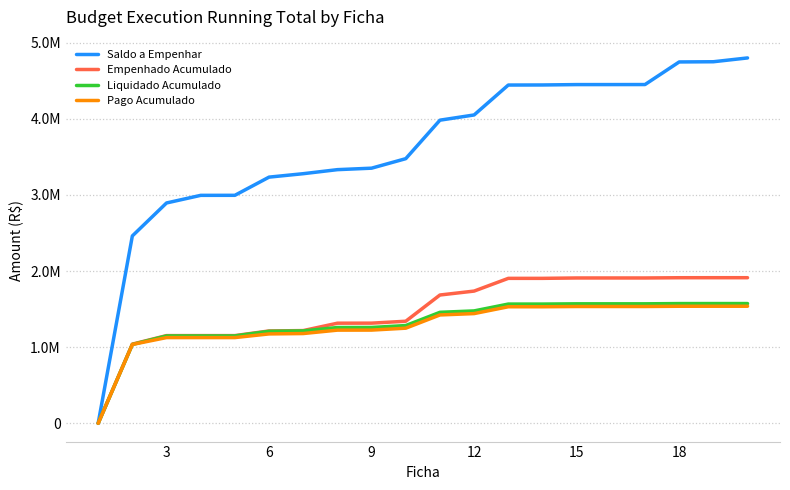

Reading right to left, extract all data points from this chart.

Saldo a Empenhar: 4798319.6	4748319.6	4745624.6	4448894.6	4448394.6	4448294.6	4443294.6	4442294.6	4049506.6	3980964.4	3475467.3	3350610.8	3331210.8	3278174.9	3233108.1	2994209.5	2993709.5	2893709.5	2460678.6	500.0
Empenhado Acumulado: 1912280.4	1912280.4	1911975.4	1908705.4	1908705.4	1908705.4	1903705.4	1903705.4	1736493.3	1685035.6	1340532.7	1315389.2	1314789.2	1217825.1	1212891.9	1151790.4	1151790.4	1151790.4	1039821.4	0.0
Liquidado Acumulado: 1572831.5	1572831.5	1572526.5	1569256.5	1569256.5	1569256.5	1565958.1	1565958.1	1476231.8	1457806.3	1283952.6	1258809.2	1258209.2	1213485.0	1208551.7	1147450.3	1147450.3	1147450.3	1035481.2	0.0
Pago Acumulado: 1537539.5	1537539.5	1537234.5	1533964.5	1533964.5	1533964.5	1530666.1	1530666.1	1440939.8	1423044.3	1249346.8	1224203.3	1223603.3	1178879.1	1174000.8	1125870.6	1125870.6	1125870.6	1035481.2	0.0